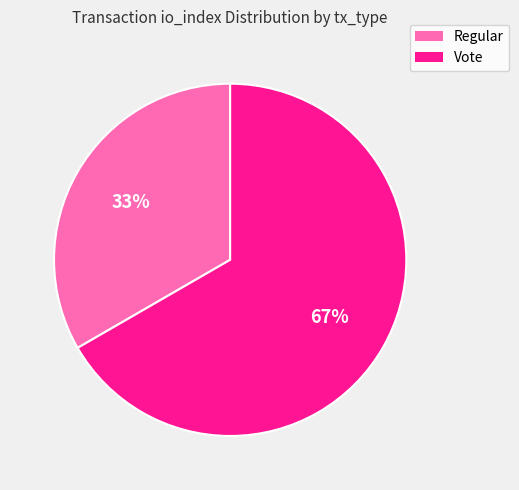

Is it true that Vote is 67% of the pie?

True